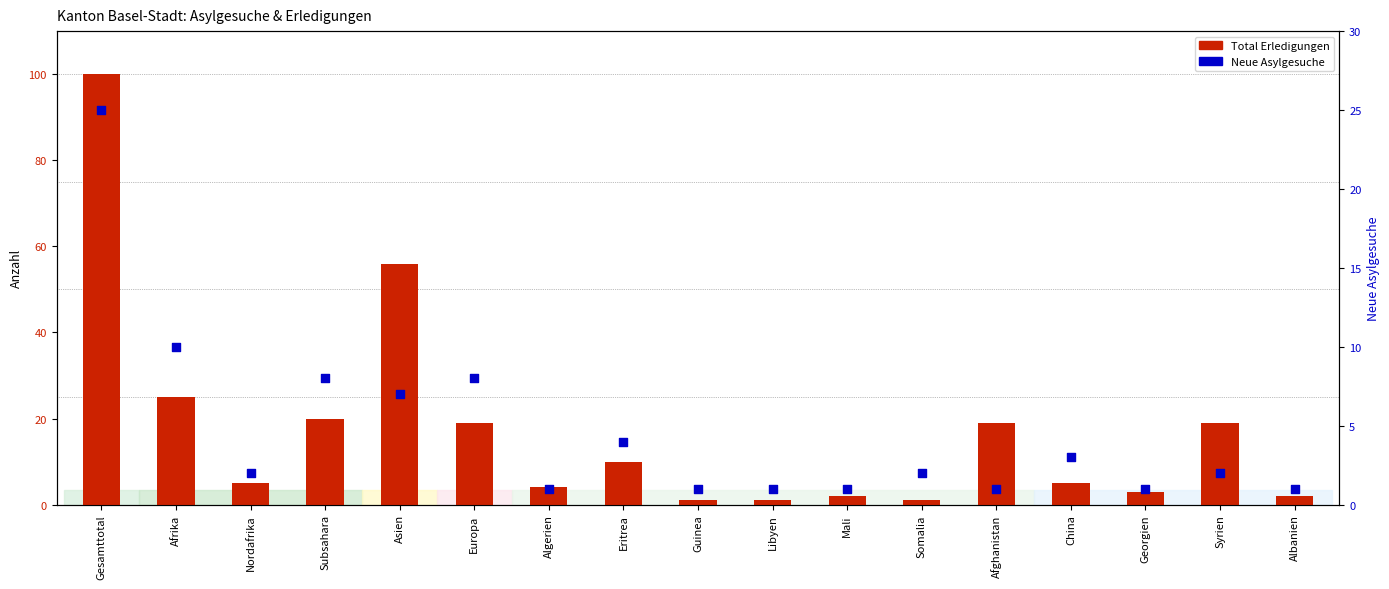

Which series has the largest total across all categories?

Total Erledigungen